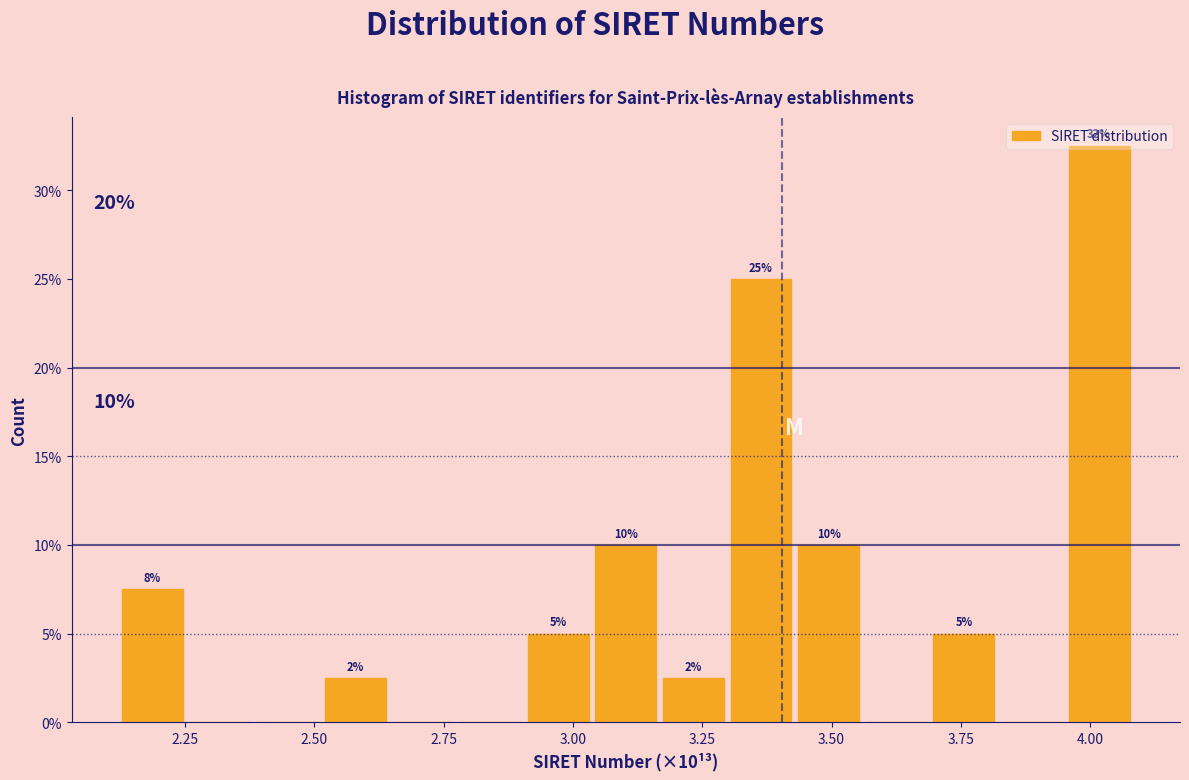

Read against the x-axis, roughly where is the centre of the tallest bar?

4.00